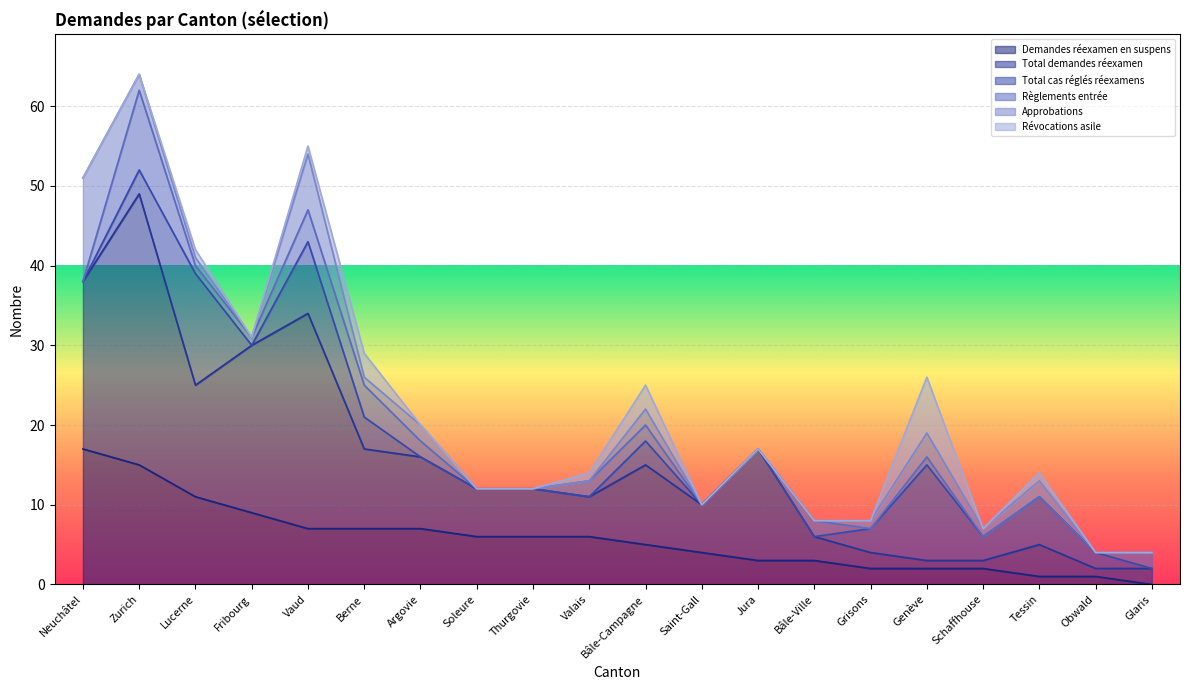

What is the difference between the second highest and minimum values in the Total cas réglés réexamens series?

12